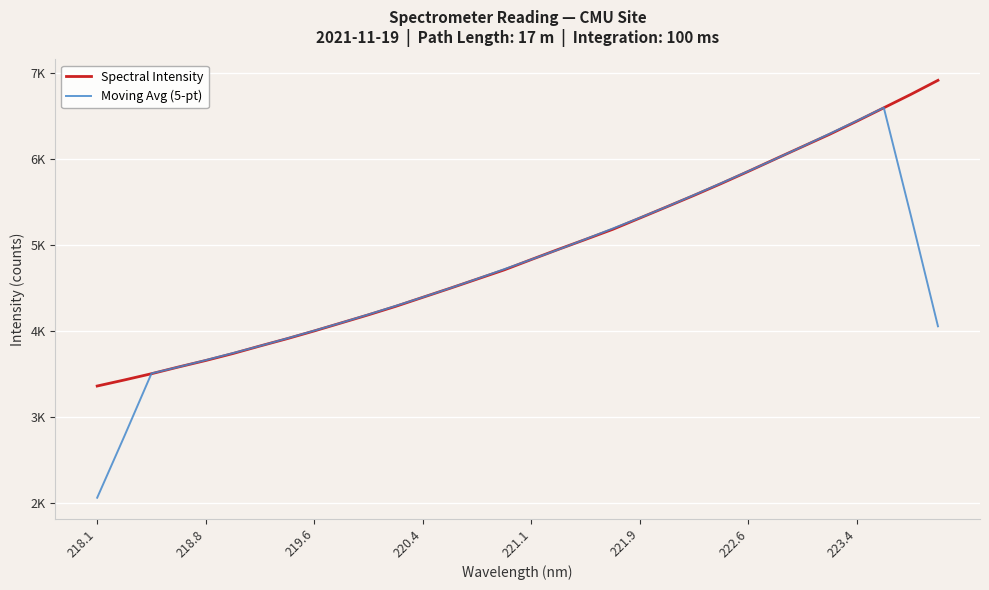

True or false: Spectral Intensity has more than 0 points higher than both neighbors.

False